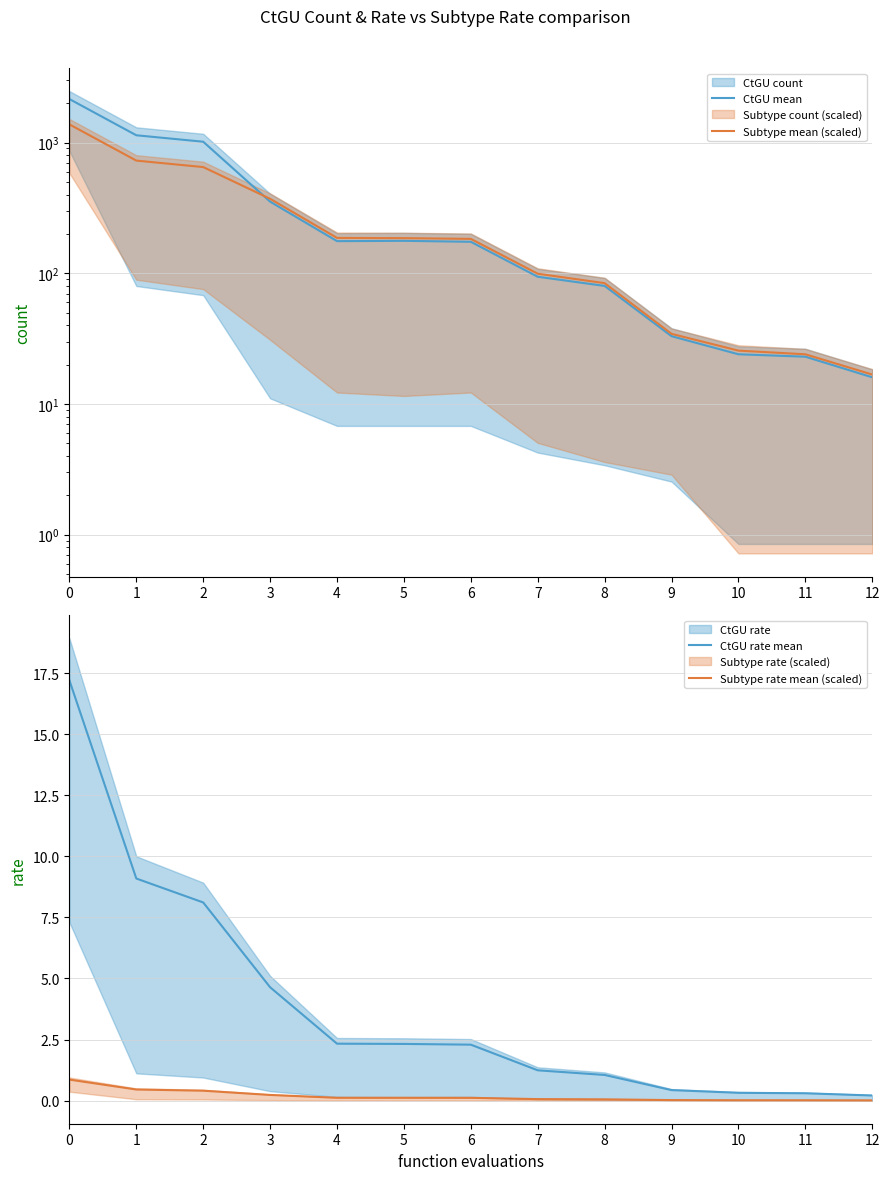

What is the difference between the maximum and second lowest values in the Subtype rate mean (scaled) series?

0.8